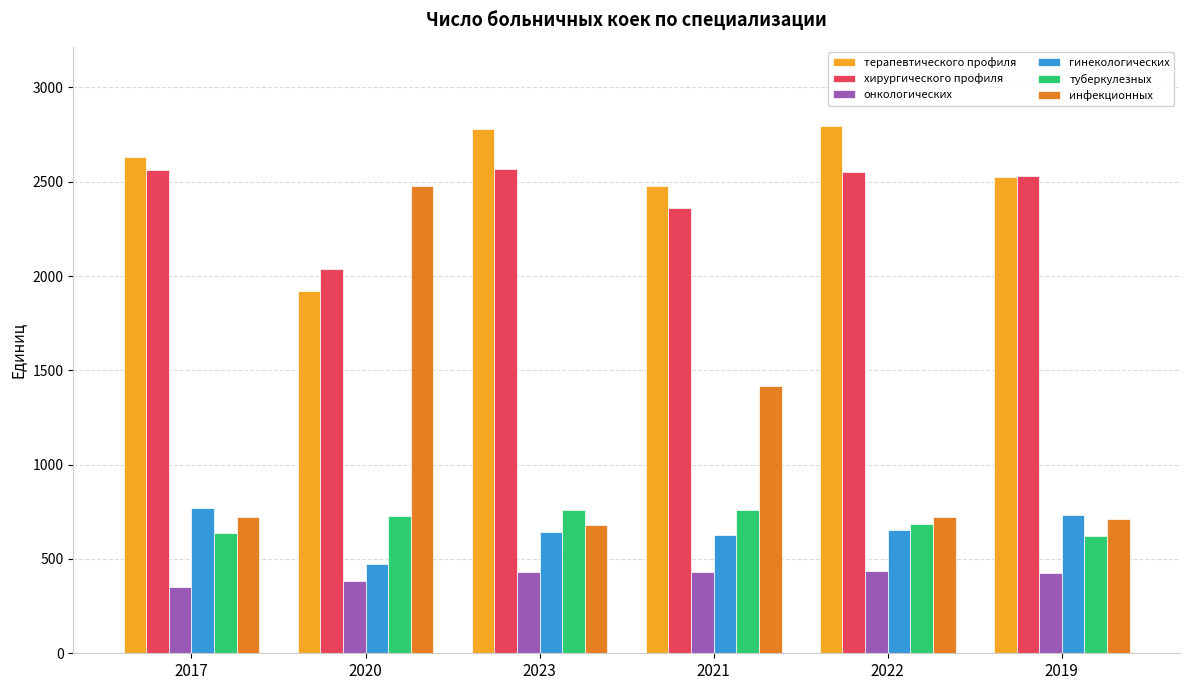

Which series has the largest total across all categories?

терапевтического профиля